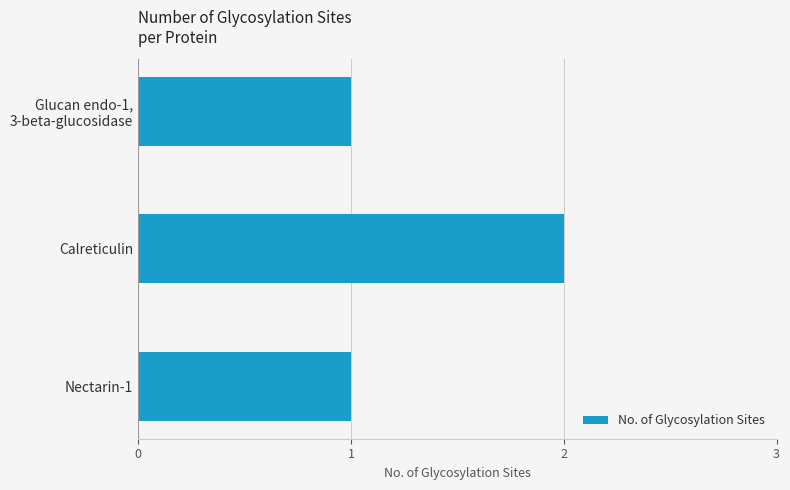

What is the label of the 2nd bar from the bottom?

Calreticulin